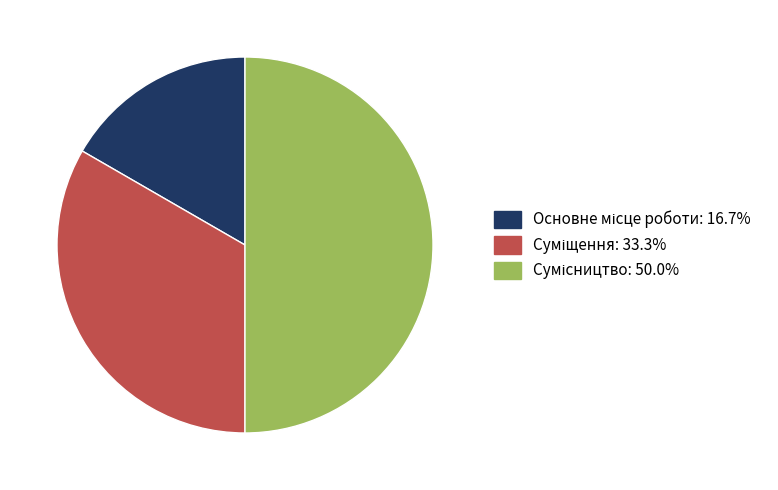

Between Суміщення and Сумісництво, which is larger?

Сумісництво